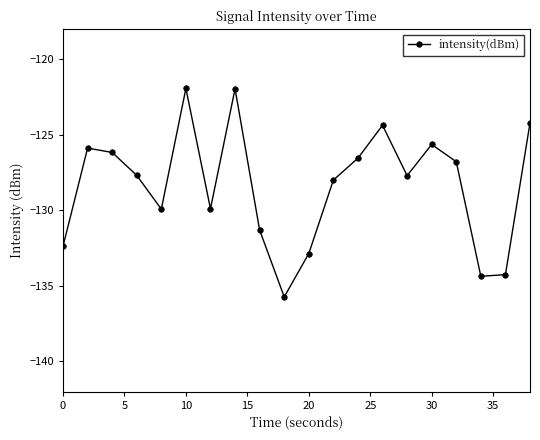

True or false: there are more than 0 points higher than both neighbors.

True